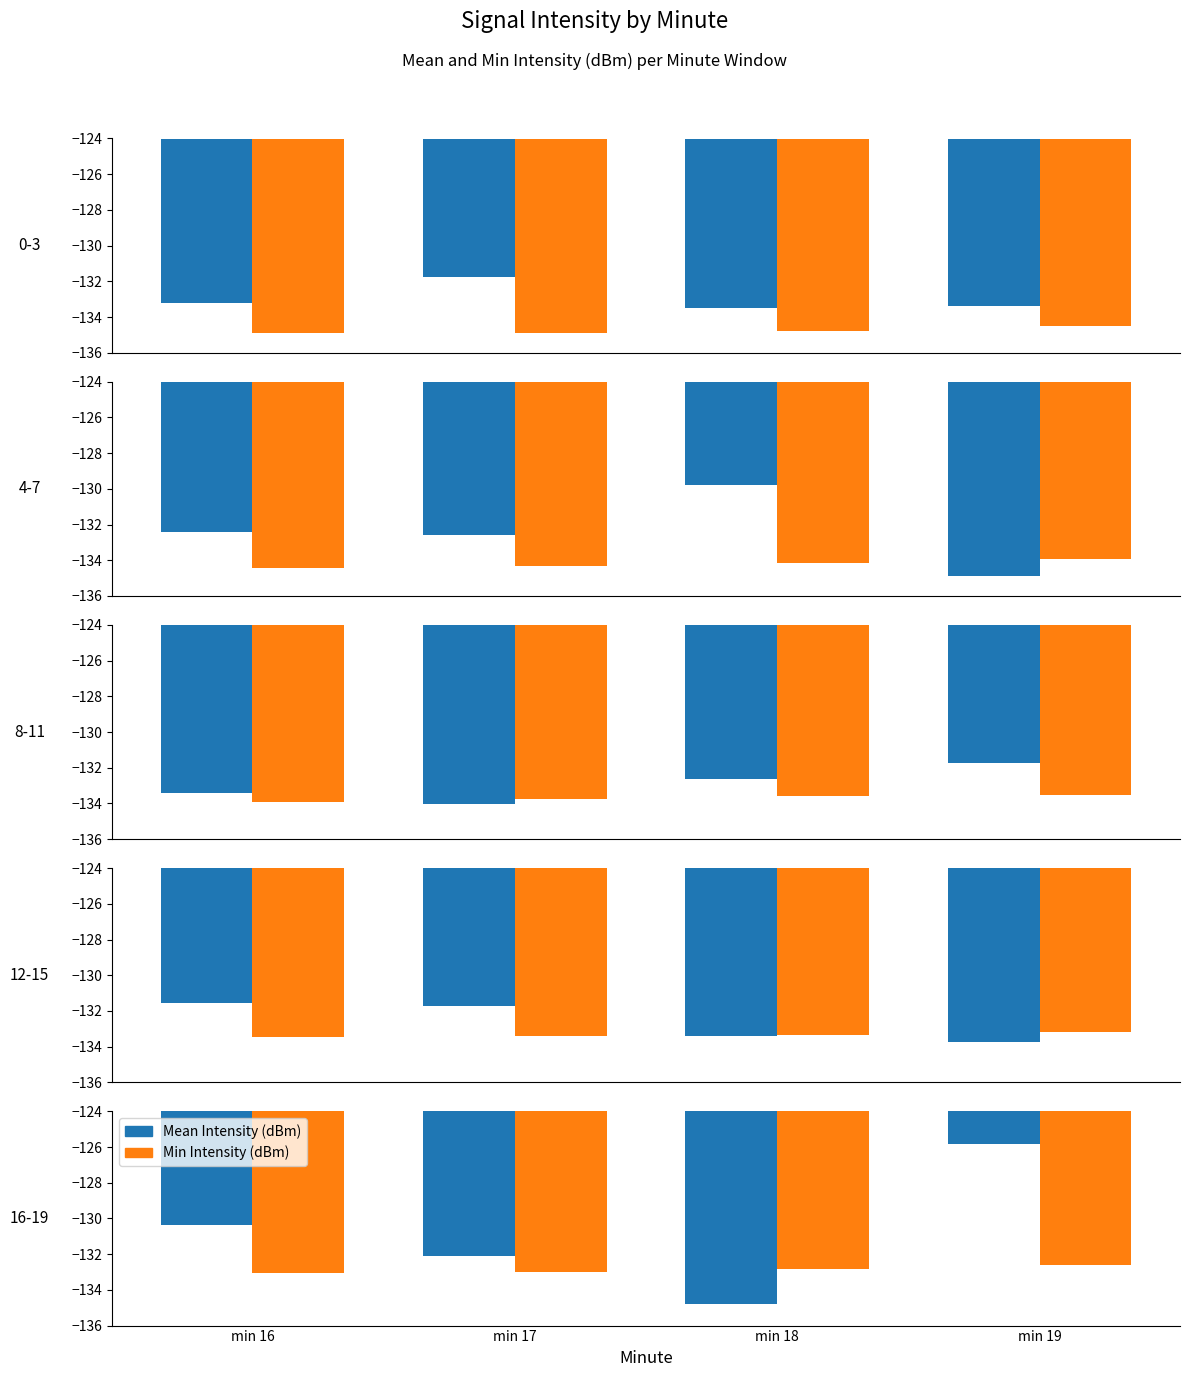

The value of Mean Intensity (dBm) at min 18 is -134.8. True or false?

True